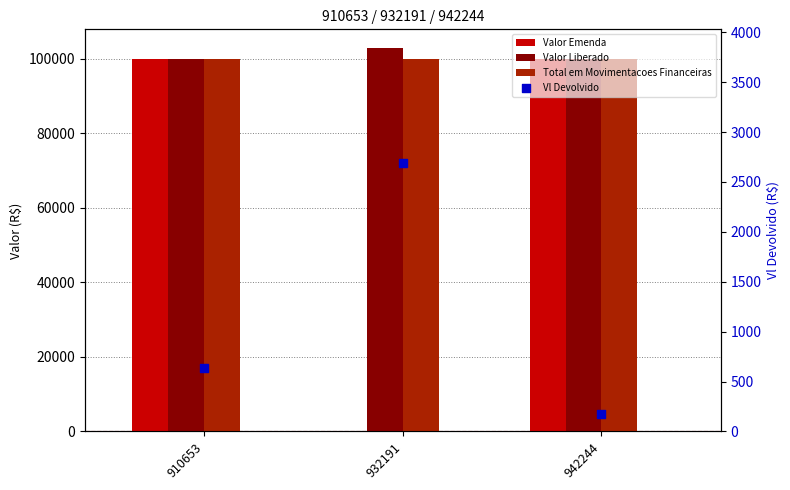

Which series has the largest total across all categories?

Valor Liberado